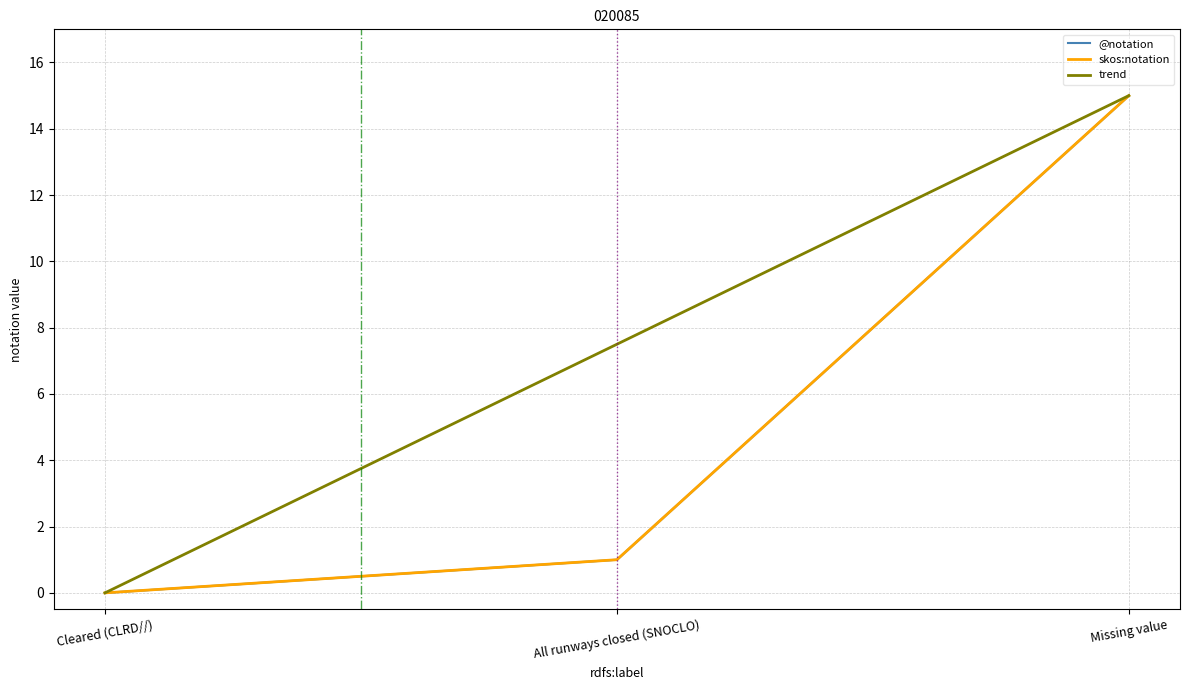

Which category has the lowest value in the skos:notation series?

Cleared (CLRD//)